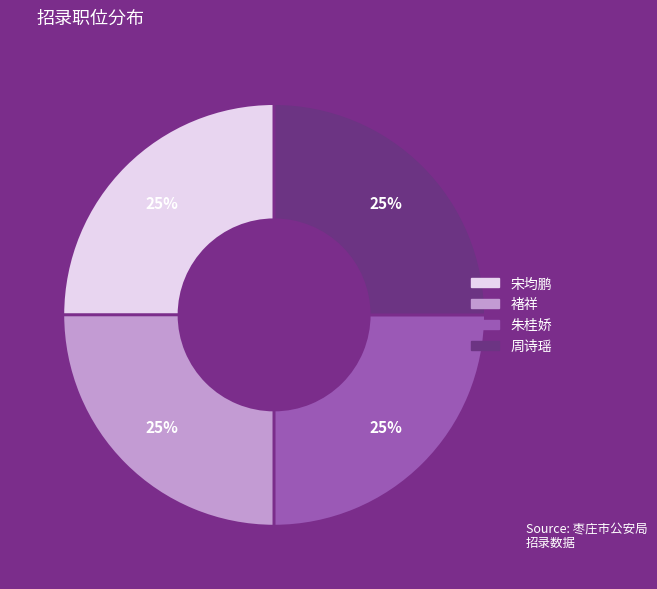

To the nearest percent, what portion does 周诗瑶 represent?

25%